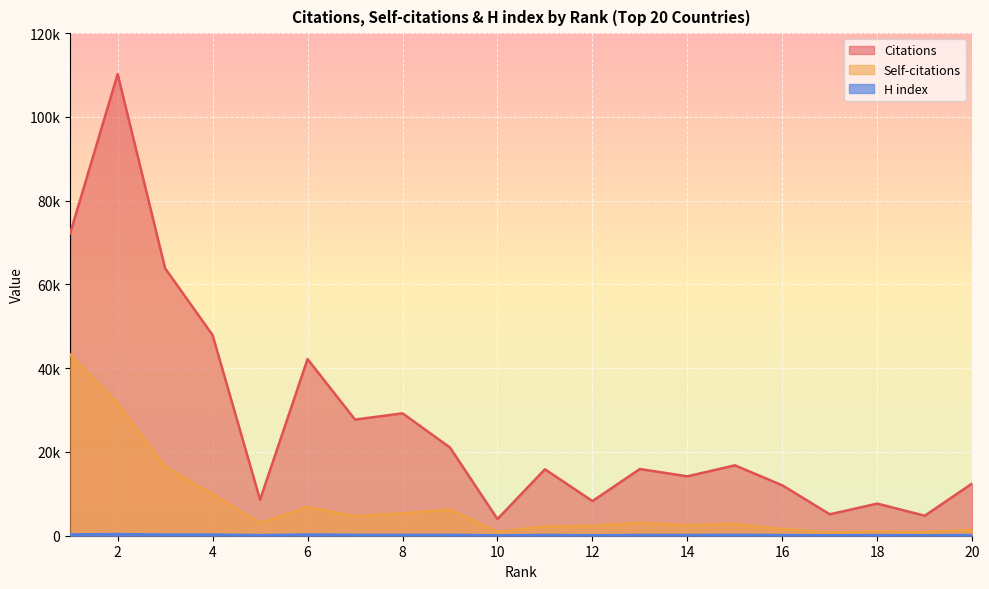

Count the number of data series in this chart.

3